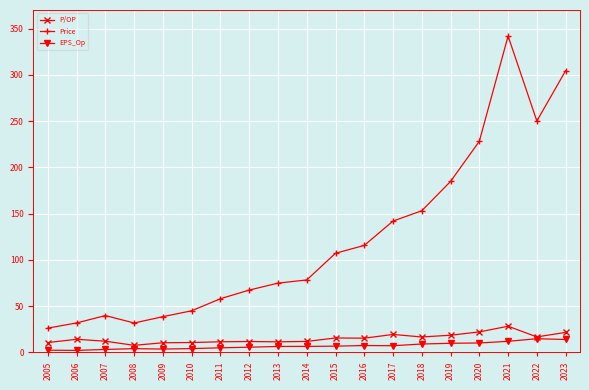

True or false: EPS_Op has more than 0 interior local peaks.

True